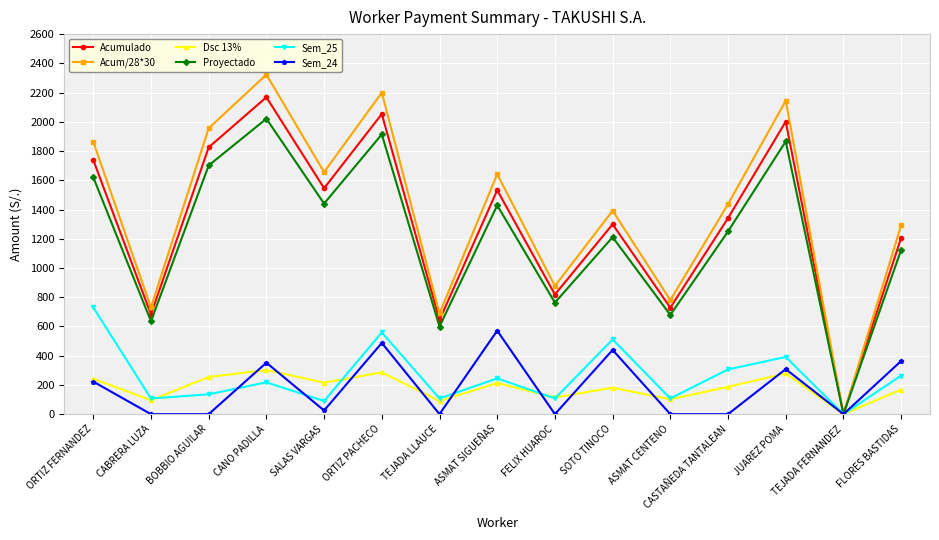

True or false: Acum/28*30 has a value of 349.2 at ASMAT SIGUEÑAS.

False